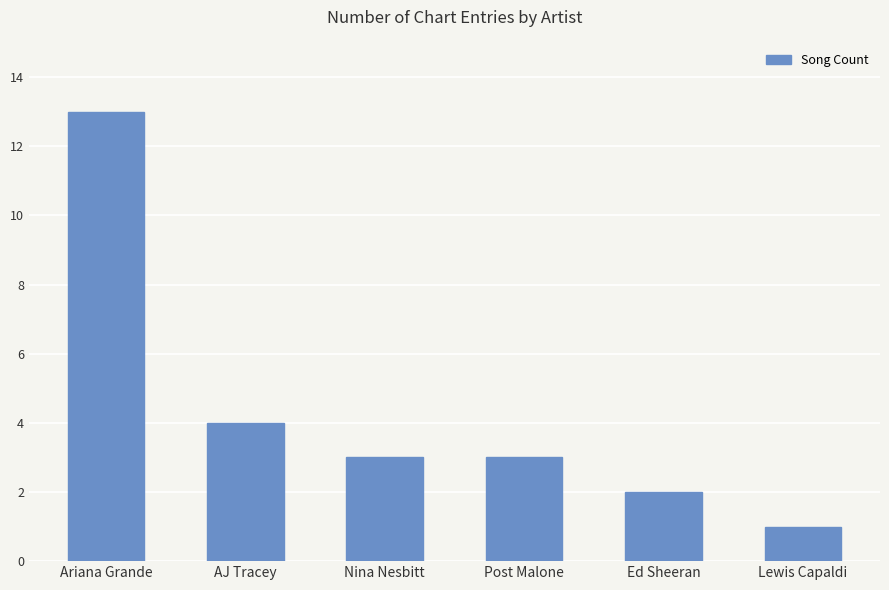

The chart shows a value of 2 at Lewis Capaldi. True or false?

False